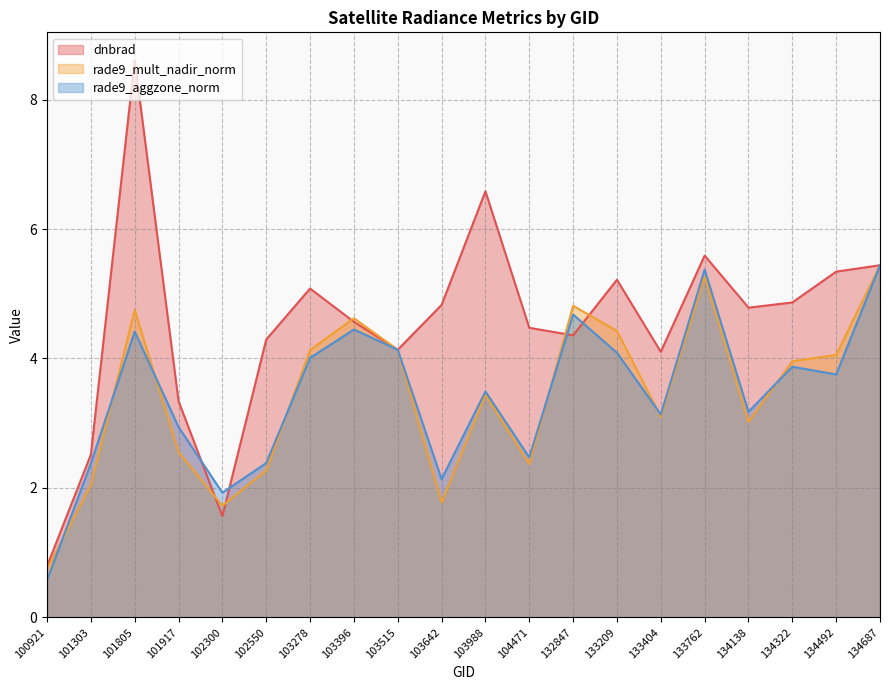

Where is the first local minimum for rade9_aggzone_norm?

102300